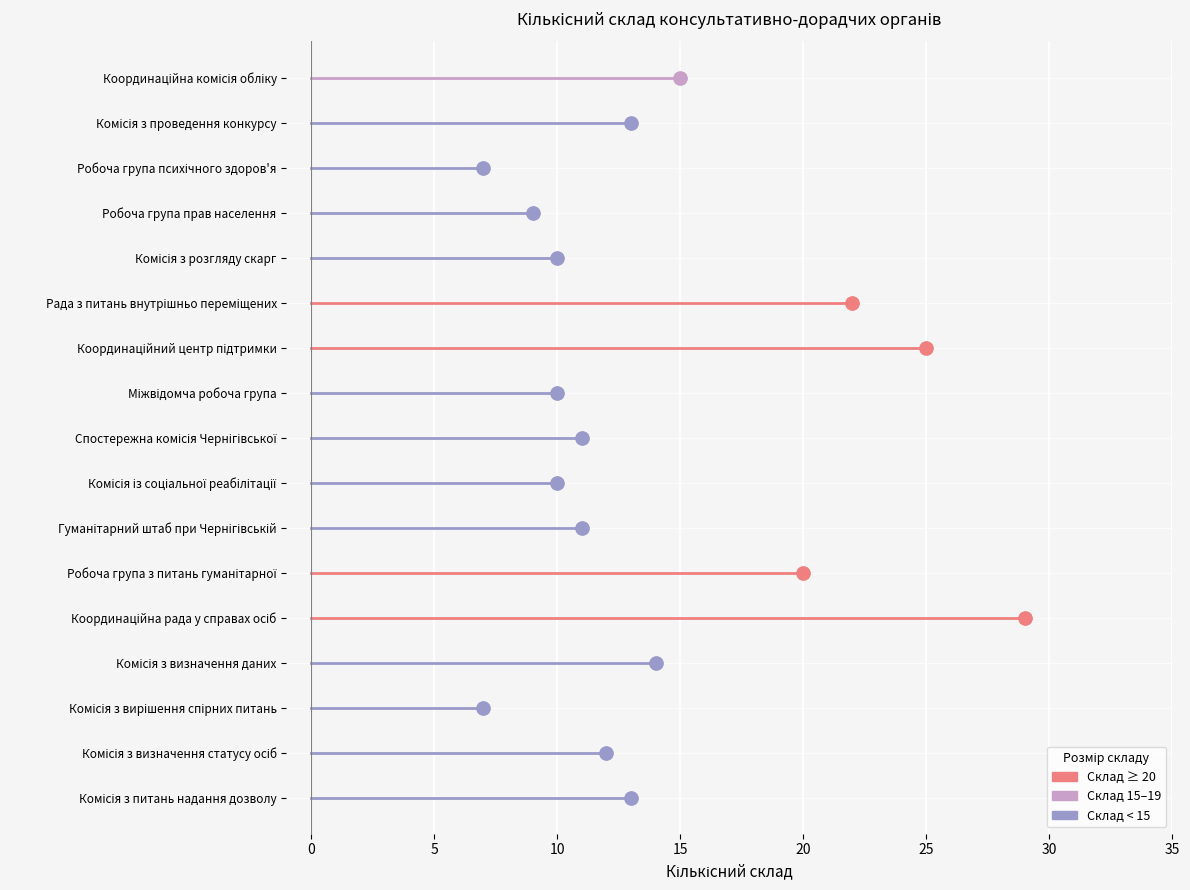

Which series has the largest total across all categories?

Кількісний склад